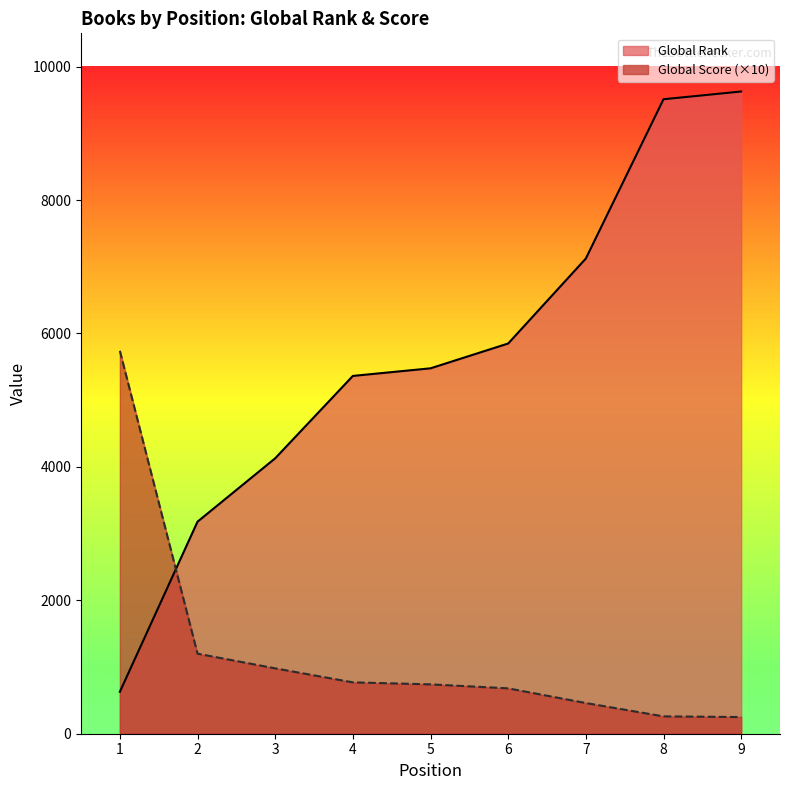

What is the value of the Global Score point at the 2nd from the left?

1200